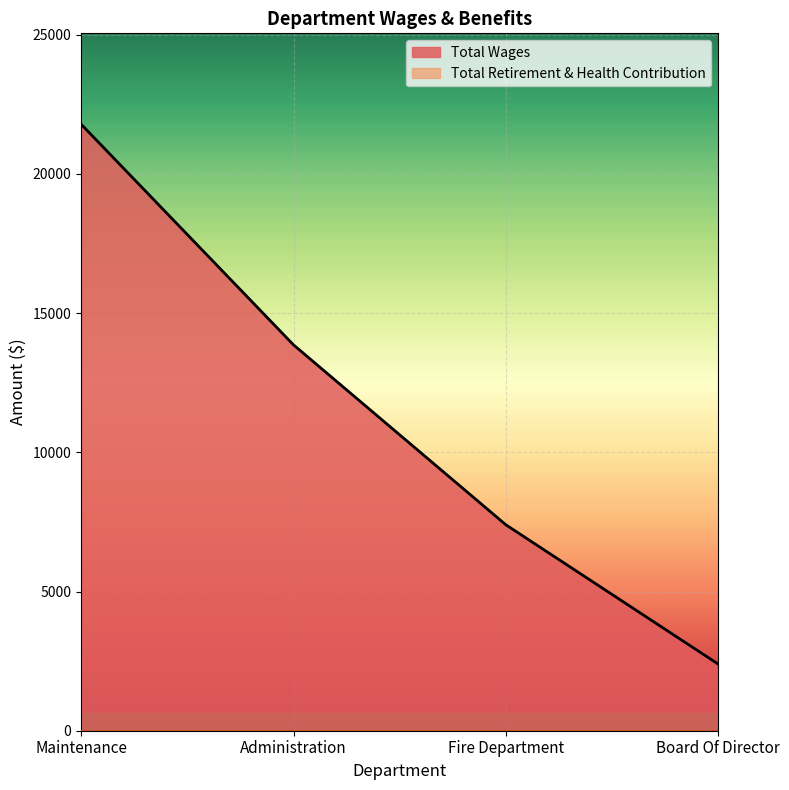

What is the label of the 3rd point from the left?

Fire Department